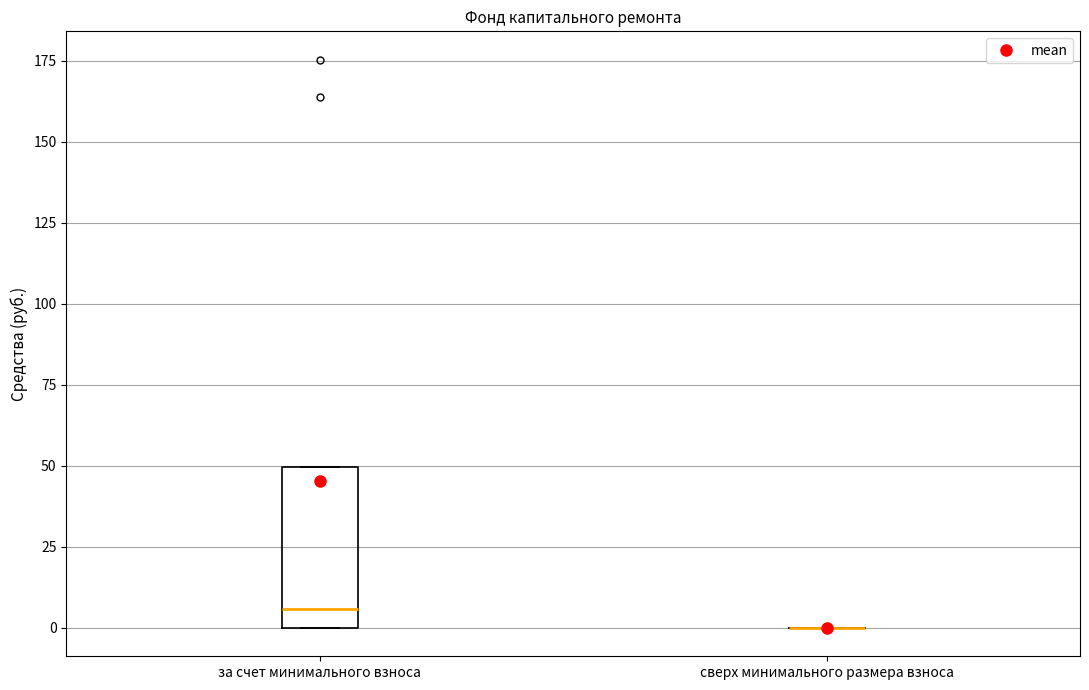

Which box is the tallest, from its lower edge to its upper edge?

за счет минимального взноса